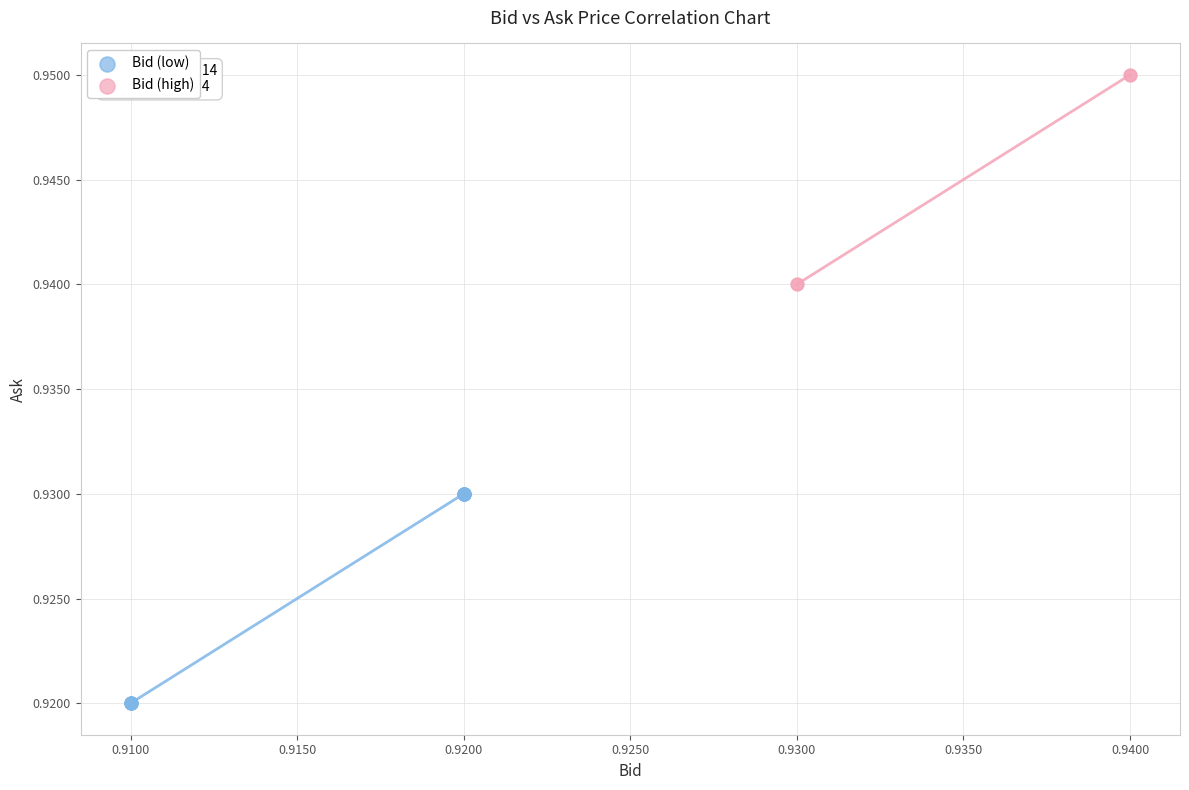

Which series contains the lowest Y value?

Bid (low)